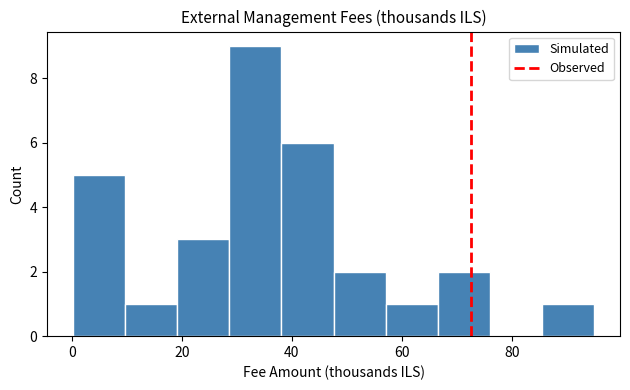

Over which range of the x-axis is the bar tallest?

28 to 38